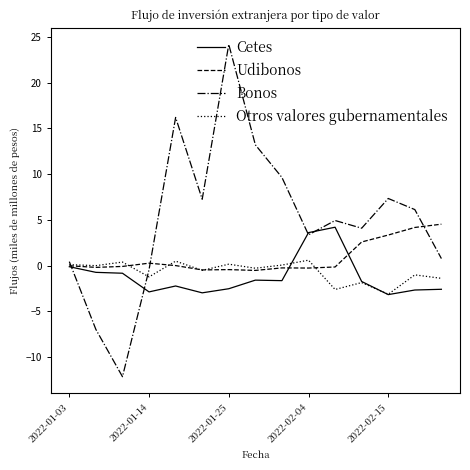

What are all the series names shown in the legend?

Cetes, Udibonos, Bonos, Otros valores gubernamentales